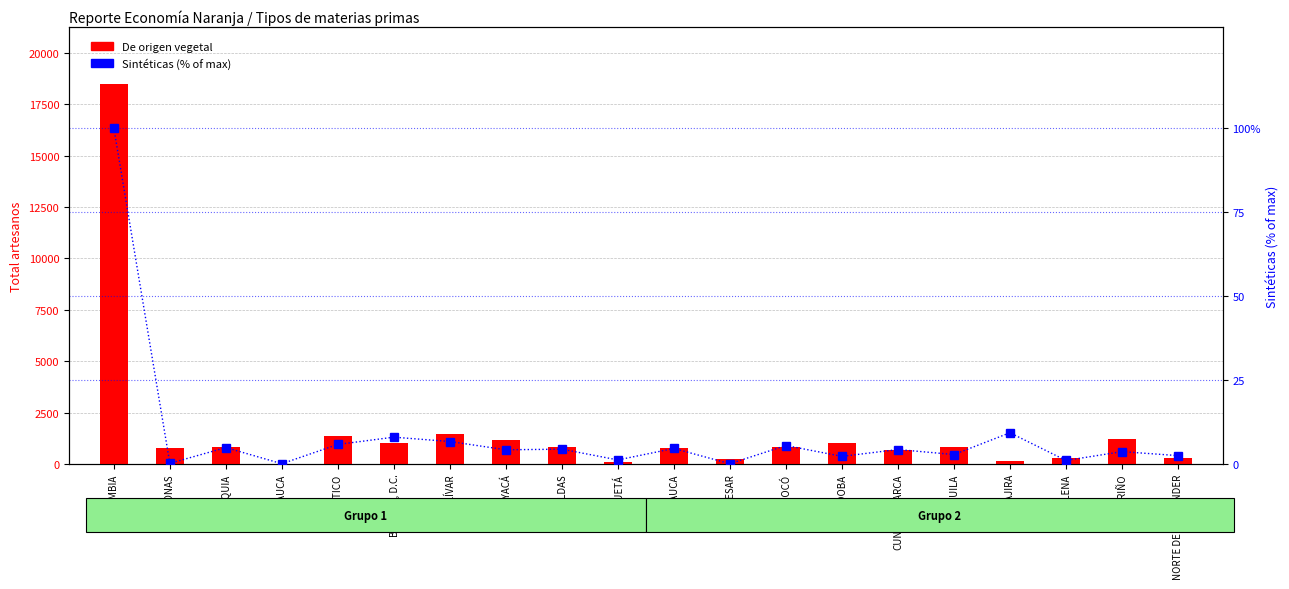

What are all the series names shown in the legend?

De origen vegetal, Sintéticas (% of max)